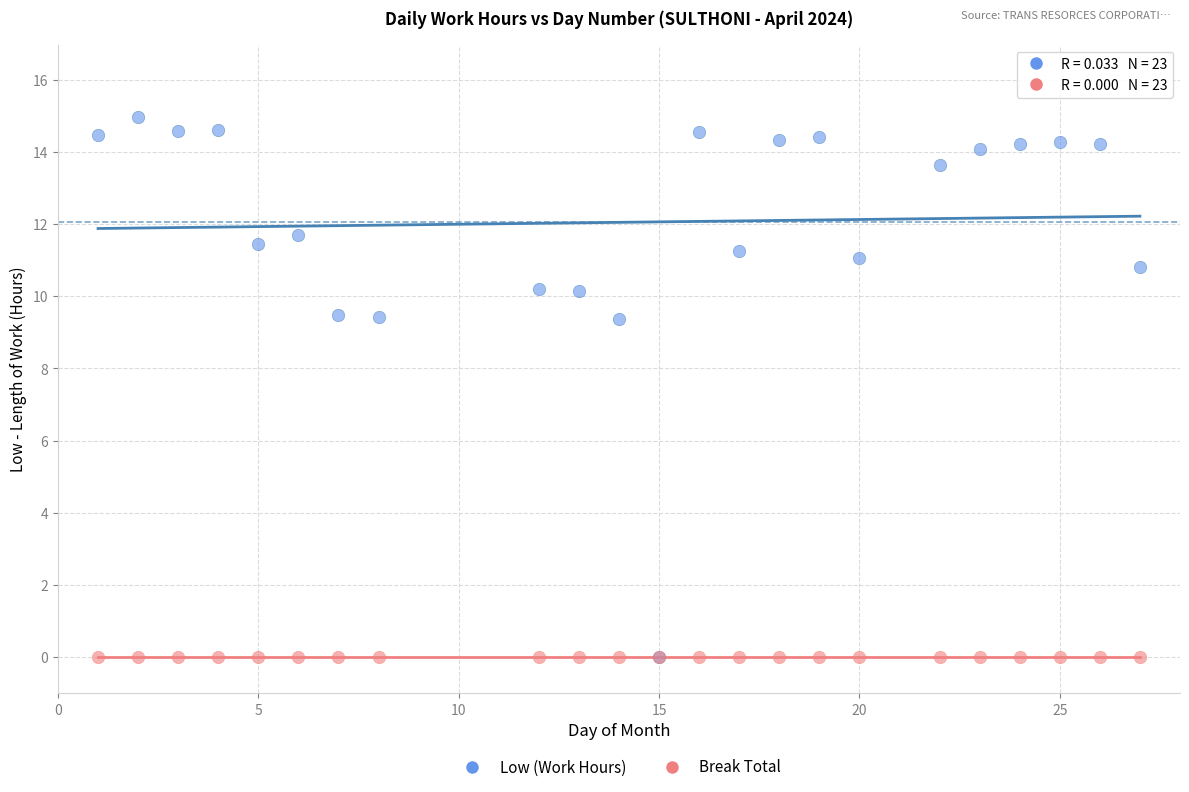

What are all the series names shown in the legend?

Low (Work Hours), Break Total